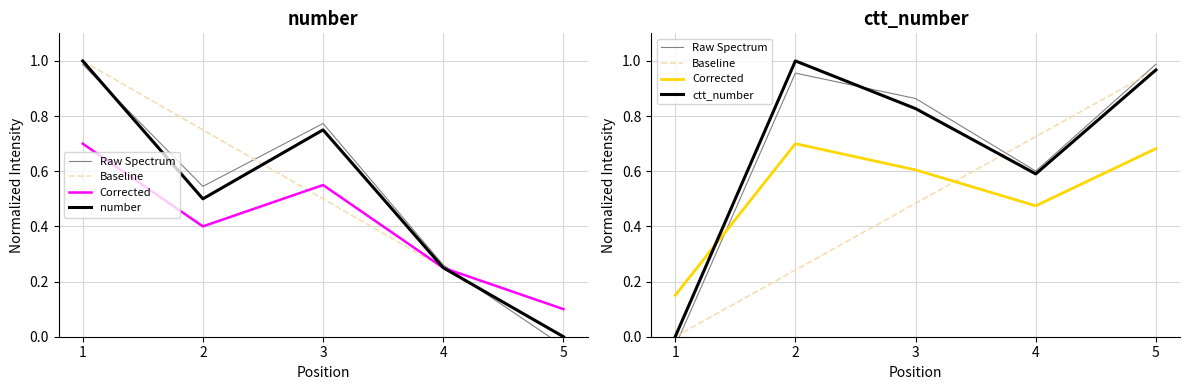

What are all the series names shown in the legend?

Raw Spectrum, Baseline, Corrected, number, ctt_number